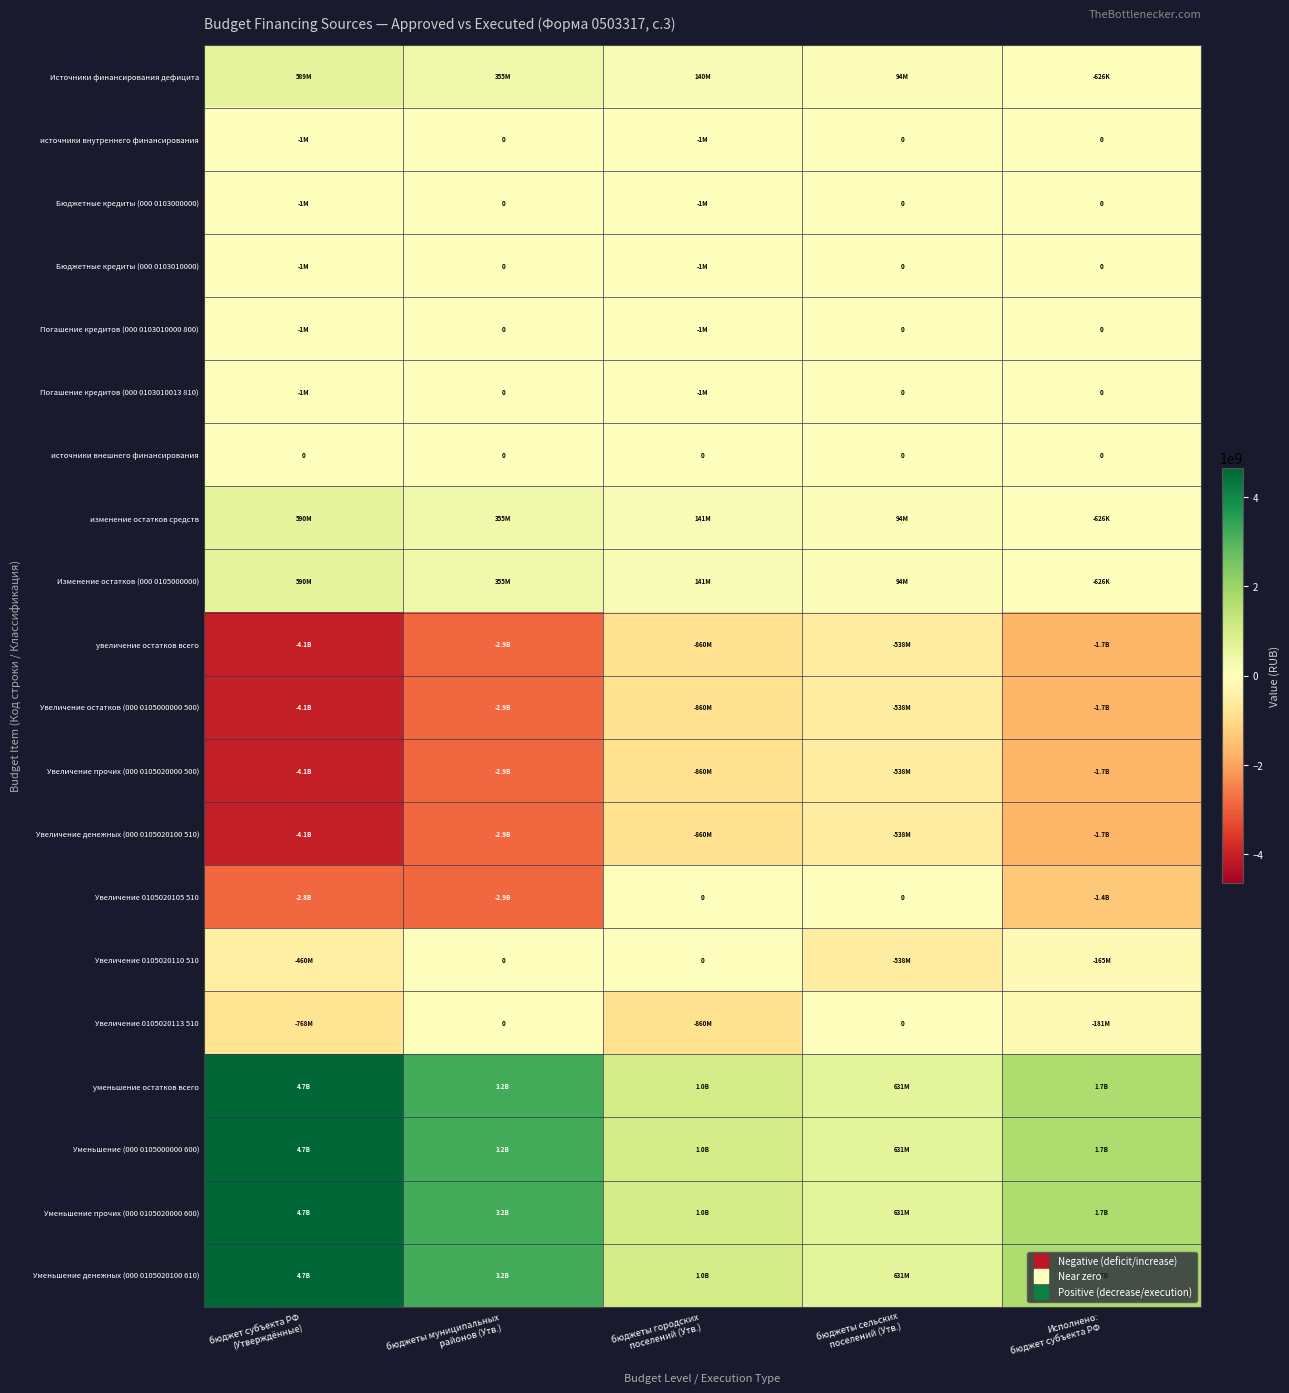

What is the difference between the second highest and minimum values in the Увеличение остатков (000 0105000000 500) series?

3210512287.1